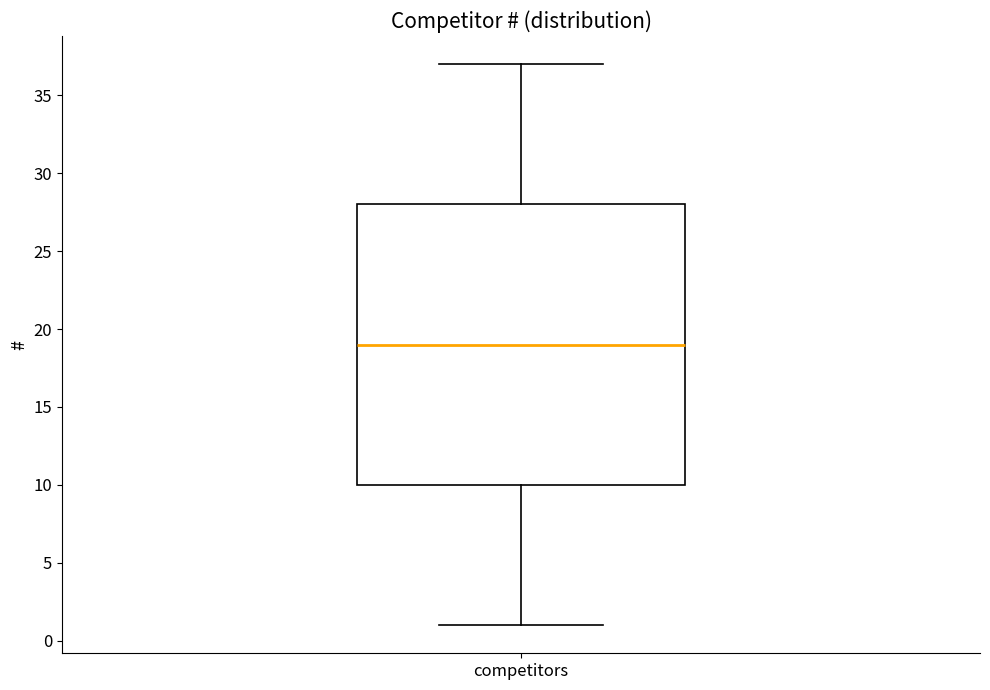

Read this box plot against the y-axis: the position of the median line, the range covered by the box, and the ends of both whiskers. The values are not printed on the chart, so give them approximately, as read against the axis.

median 19, box 10 to 28, whiskers 1 to 37